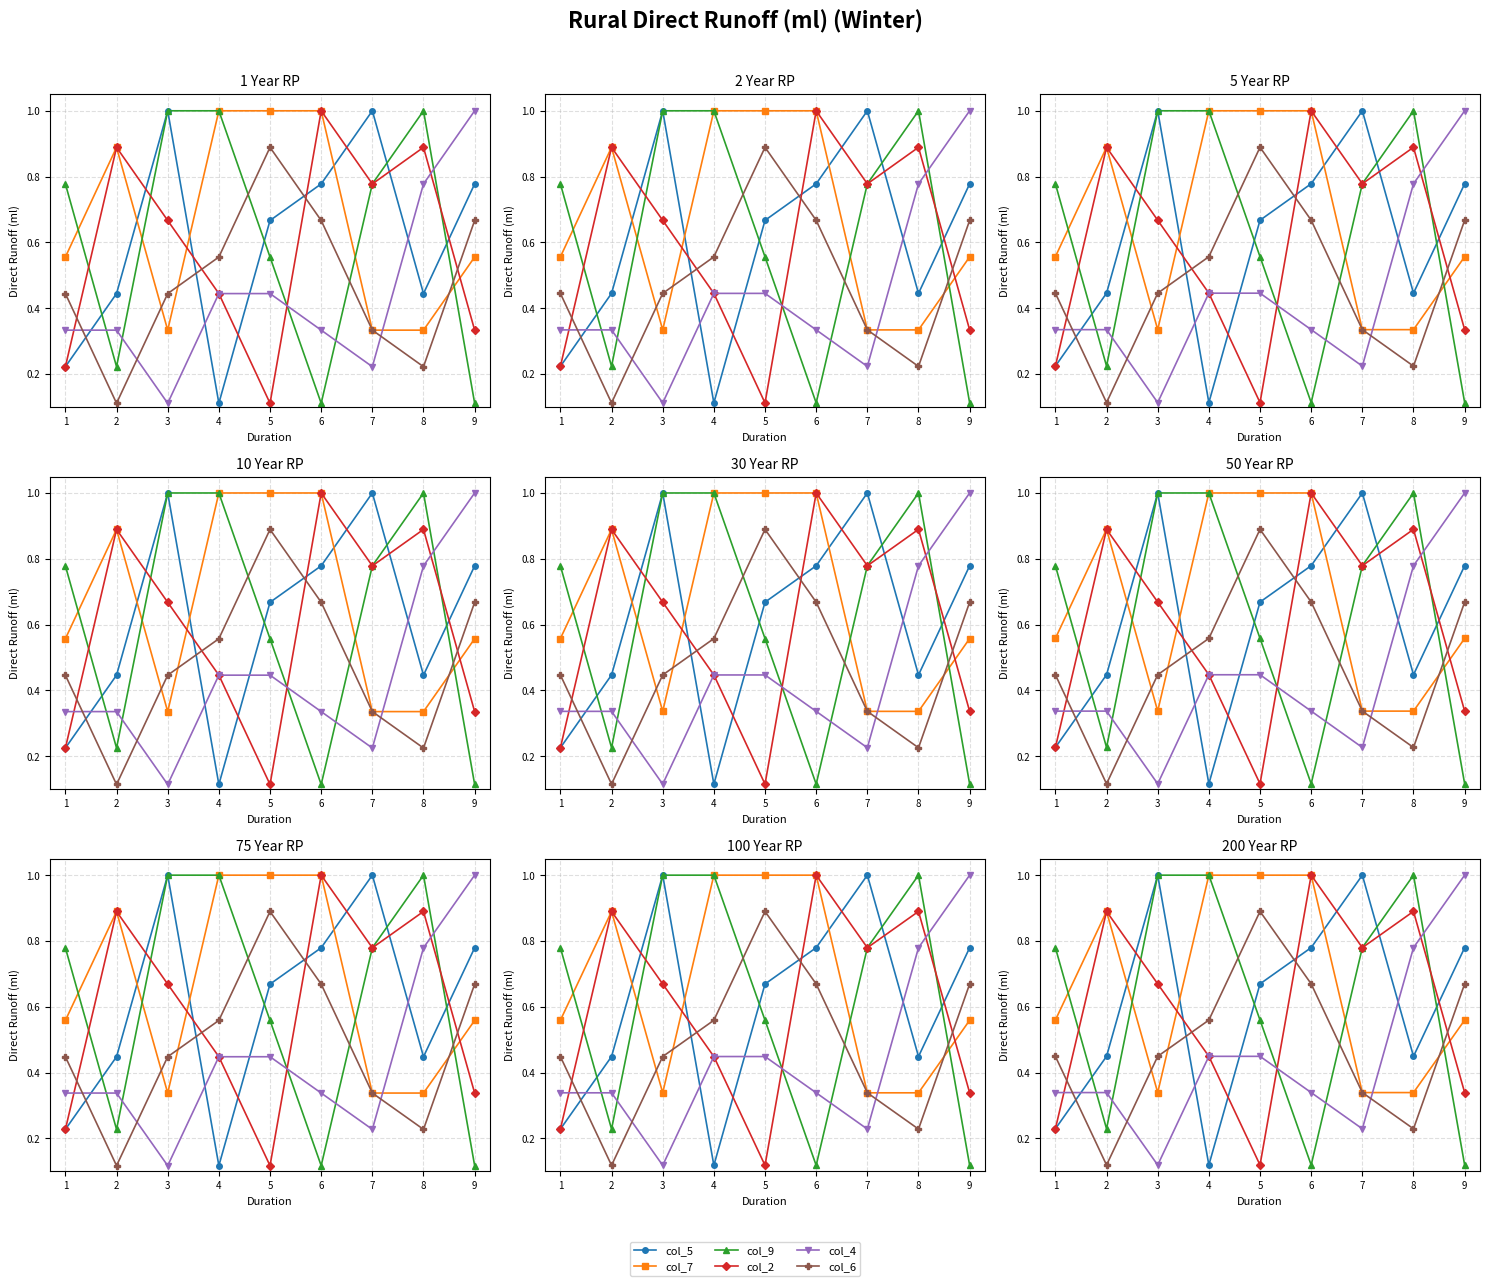

What is the difference between the second highest and second lowest values in the col_9 series?

0.9